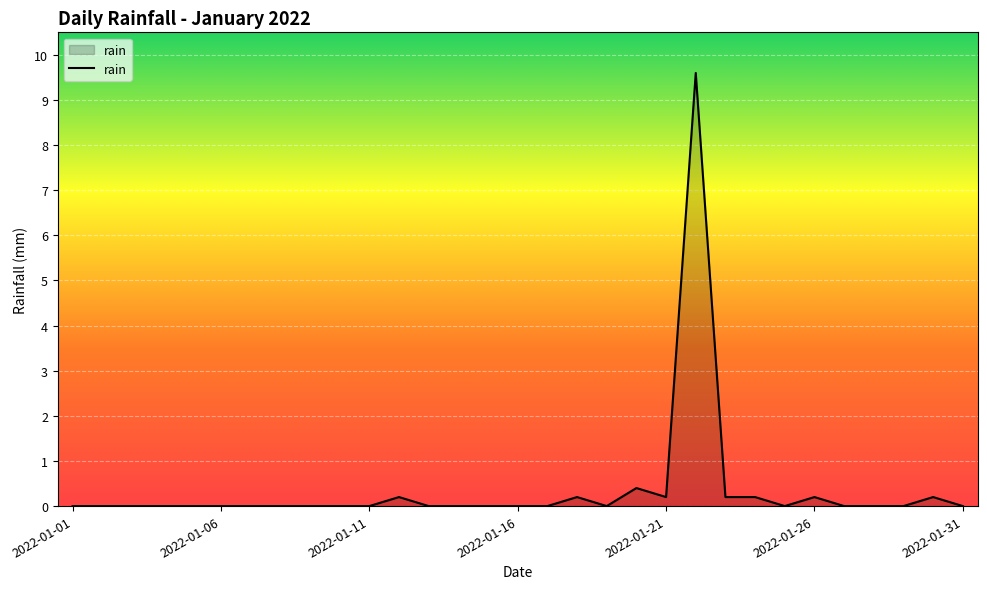

What is the difference between the maximum and minimum values?

9.6